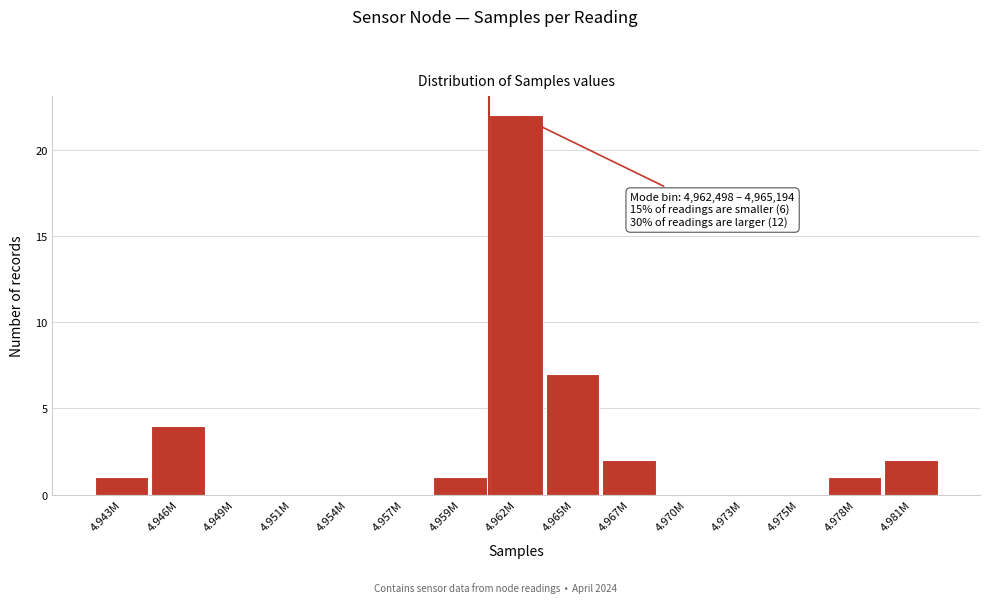

Reading right to left, transcribe all the data shown in this chart.

4.981M=2	4.978M=1	4.975M=0	4.973M=0	4.970M=0	4.967M=2	4.965M=7	4.962M=22	4.959M=1	4.957M=0	4.954M=0	4.951M=0	4.949M=0	4.946M=4	4.943M=1